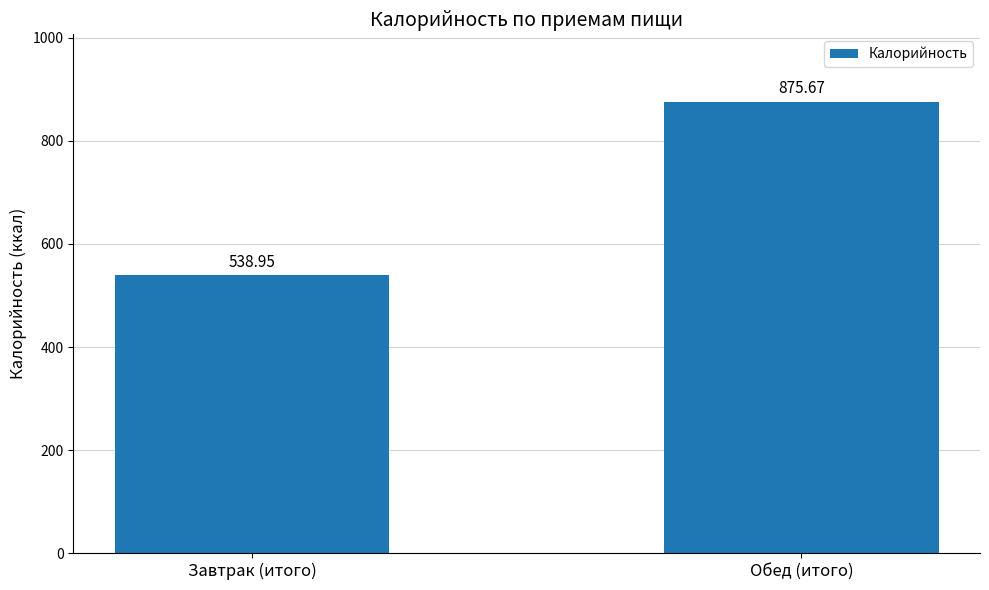

At which label does the data first exceed 875?

Обед (итого)